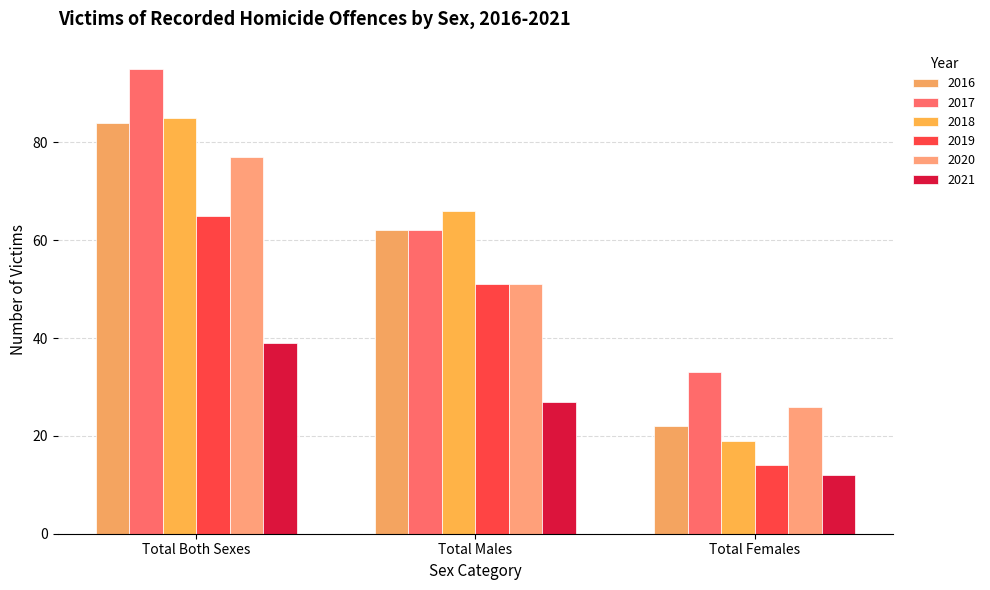

At how many categories does at least one series exceed 89?

1